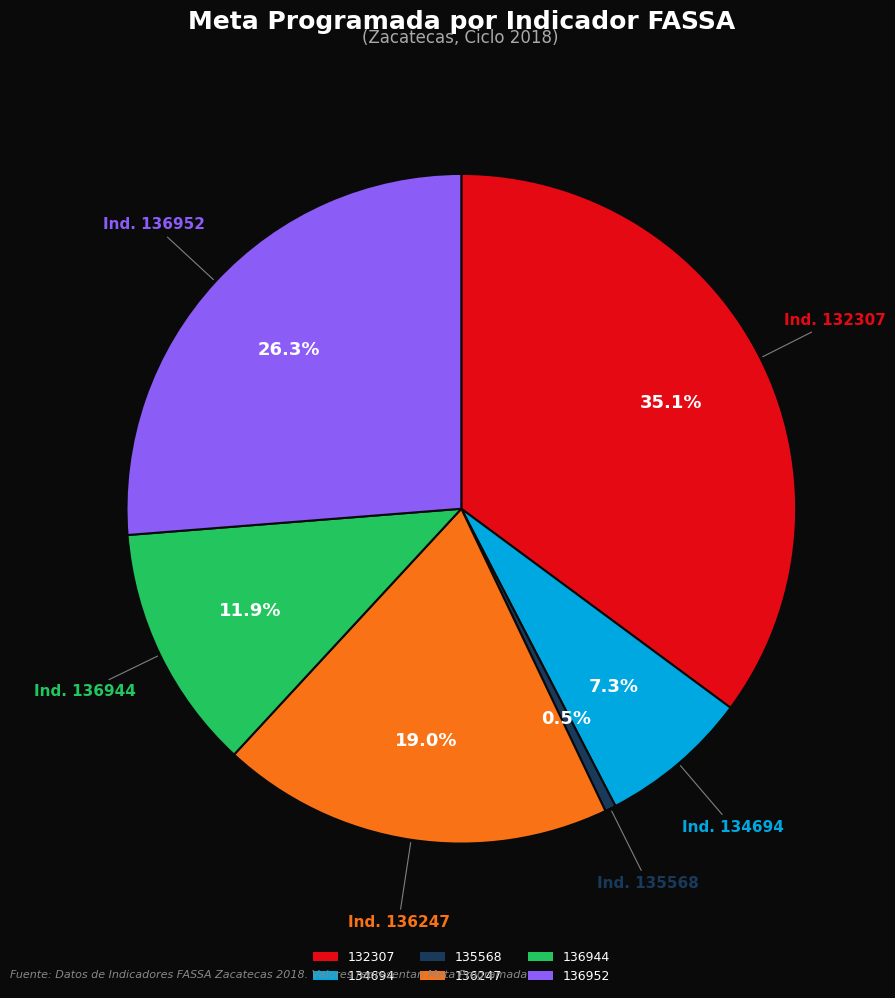

Approximately how many times larger is the value at 136247 compared to 136944?

1.6